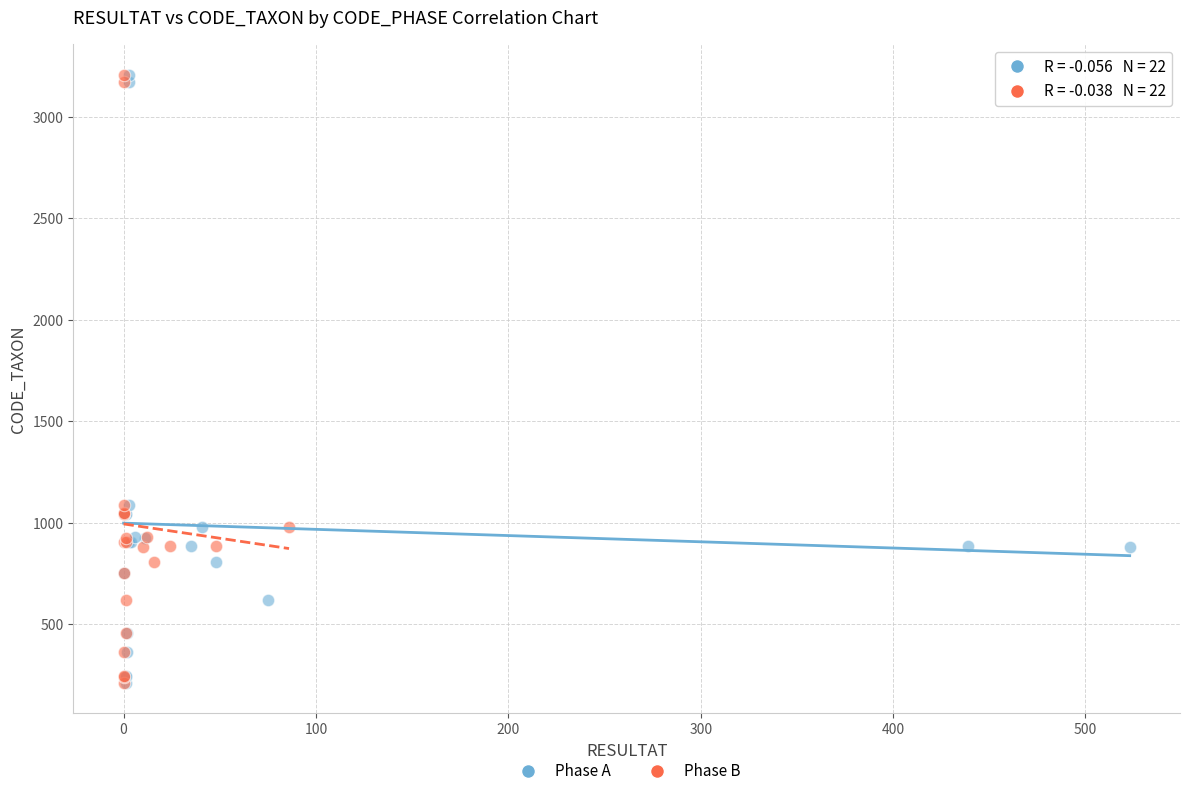

What are all the series names shown in the legend?

Phase A, Phase B